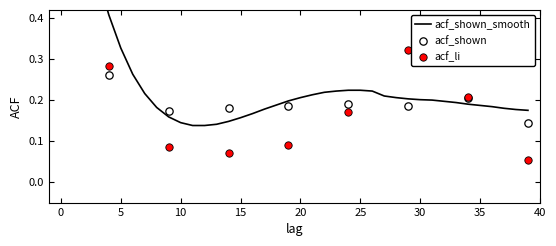

Which series contains the highest Y value?

acf_shown_smooth